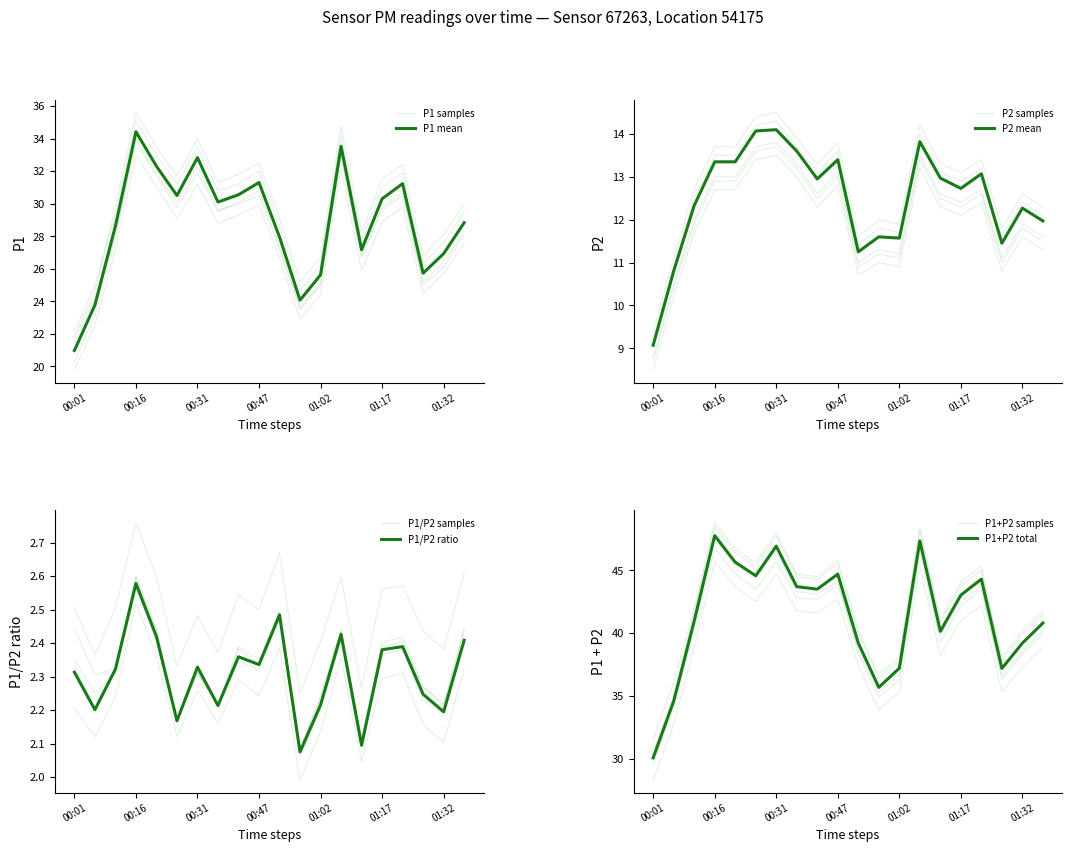

How many categories are shown in the chart?

20